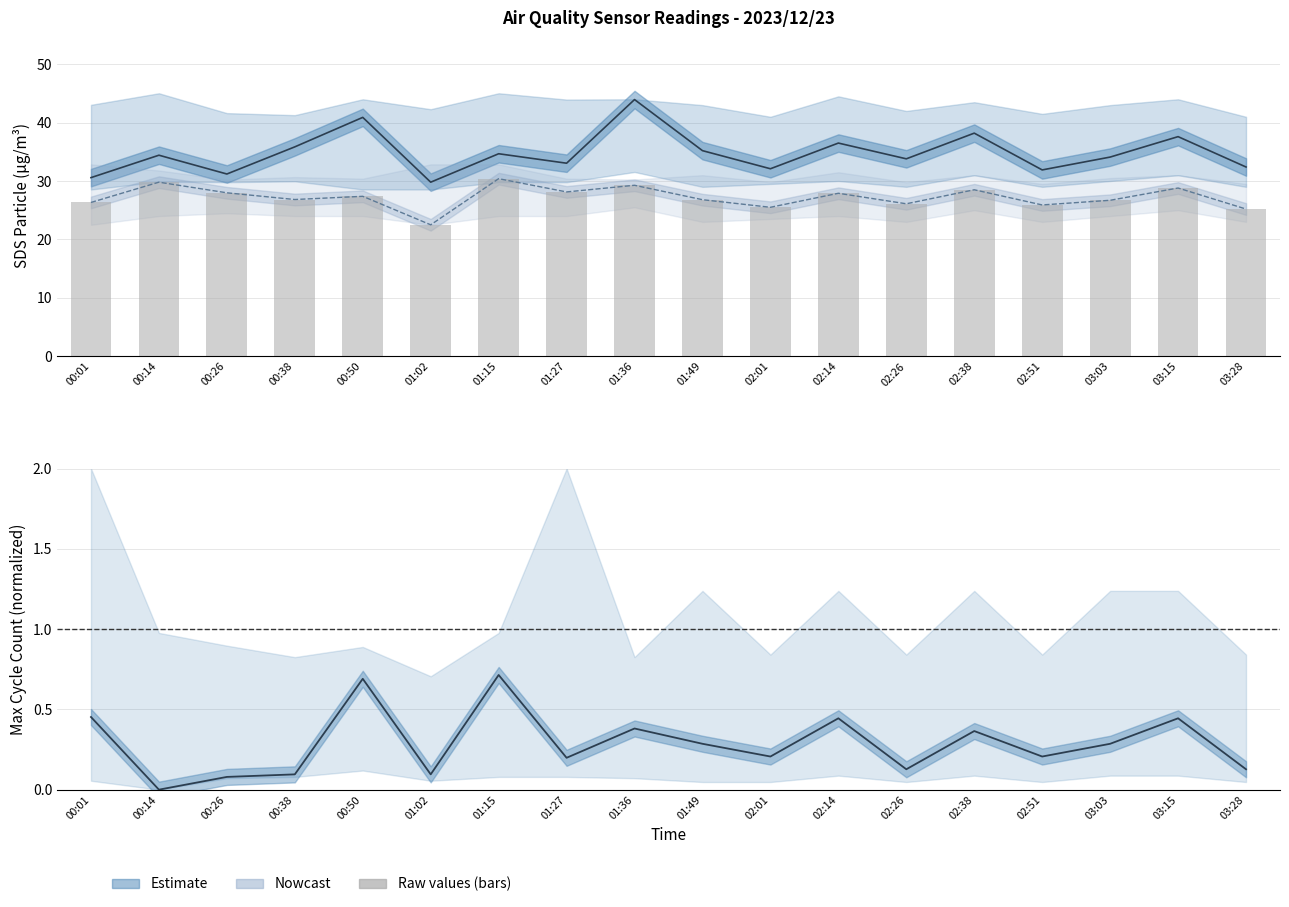

What is the value of the SDS_P1 estimate bar at the 14th from the left?

38.2